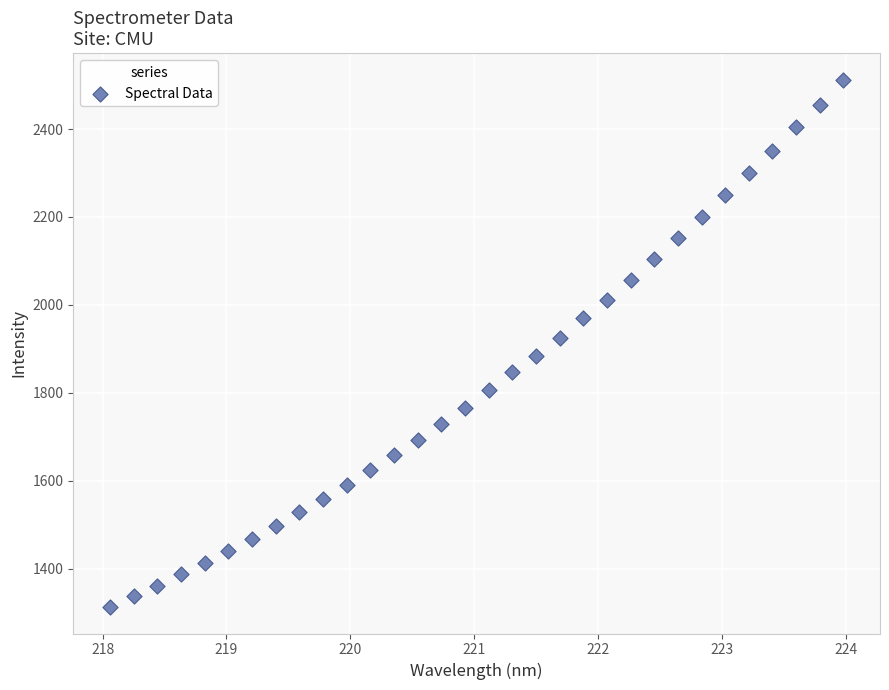

What is the range of X values (max minus min)?

5.9